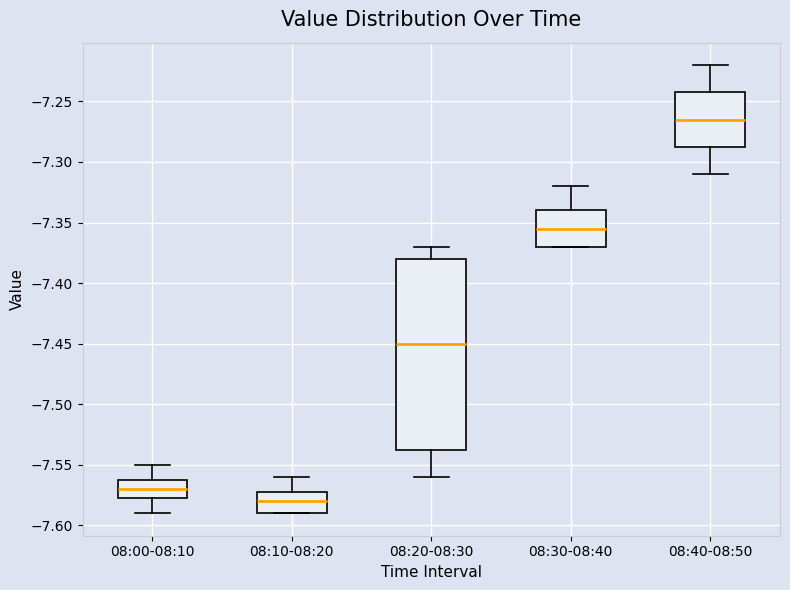

Reading left to right, transcribe this box plot: for each box, give where its median line is, the range the box spans, and where its two whiskers end, as read against the y-axis. The values are not printed on the chart, so give them approximately, as read against the axis.

08:00-08:10: median -7.570, box -7.575 to -7.560, whiskers -7.590 to -7.550
08:10-08:20: median -7.580, box -7.590 to -7.570, whiskers -7.590 to -7.560
08:20-08:30: median -7.450, box -7.535 to -7.380, whiskers -7.560 to -7.370
08:30-08:40: median -7.355, box -7.370 to -7.340, whiskers -7.370 to -7.320
08:40-08:50: median -7.265, box -7.285 to -7.240, whiskers -7.310 to -7.220